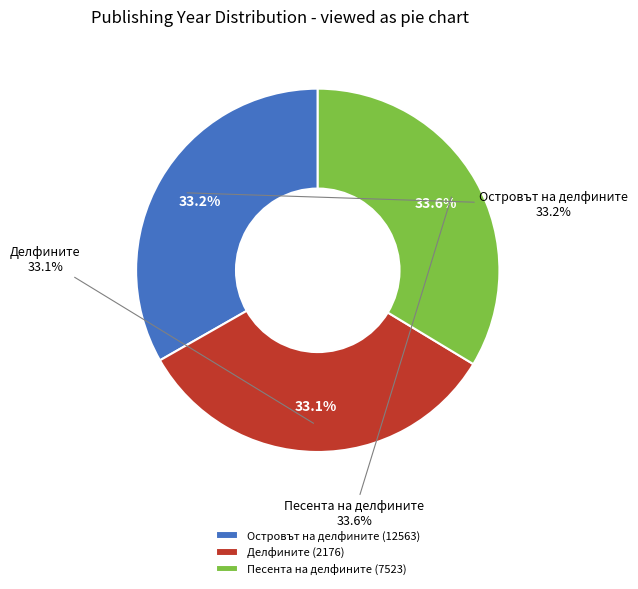

Is there a majority slice in this chart?

No